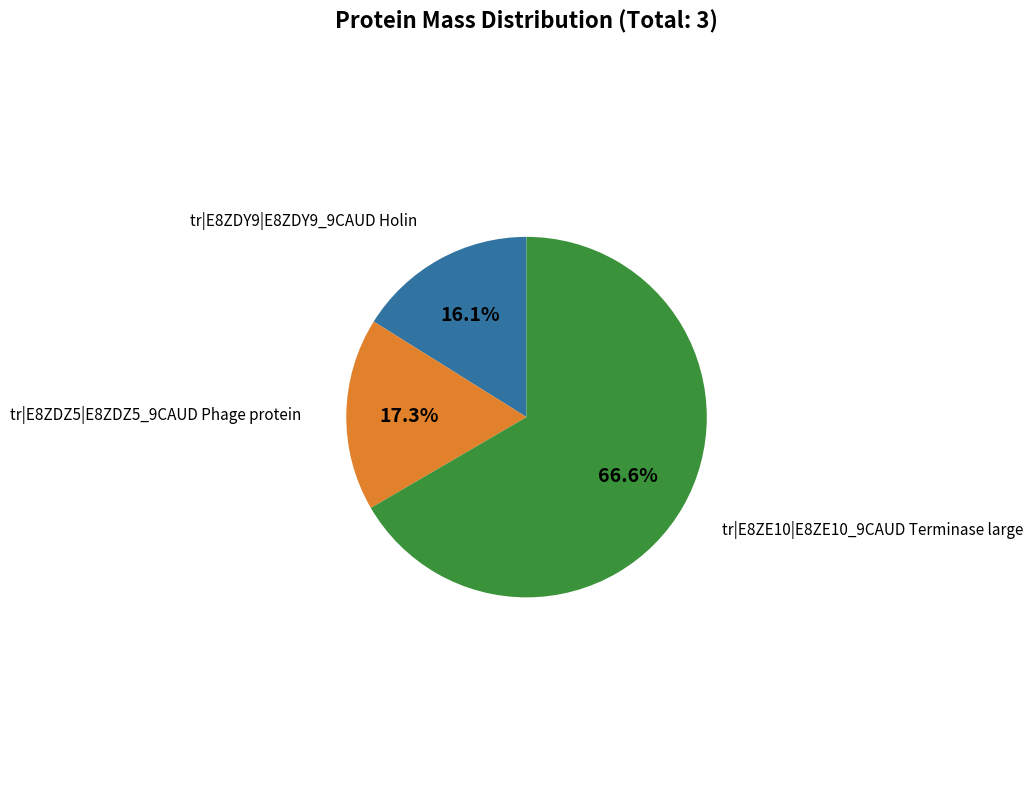

Is there a majority slice in this chart?

Yes